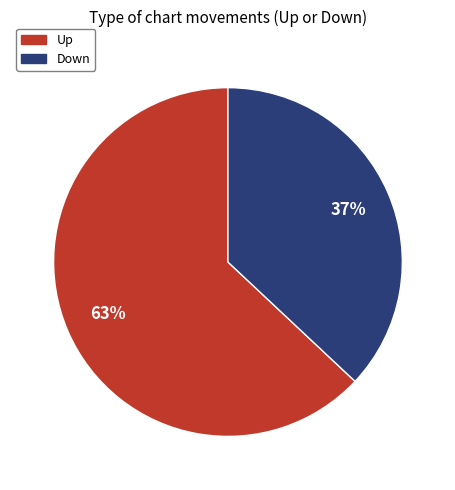

What is the smallest slice in the pie chart?

Down